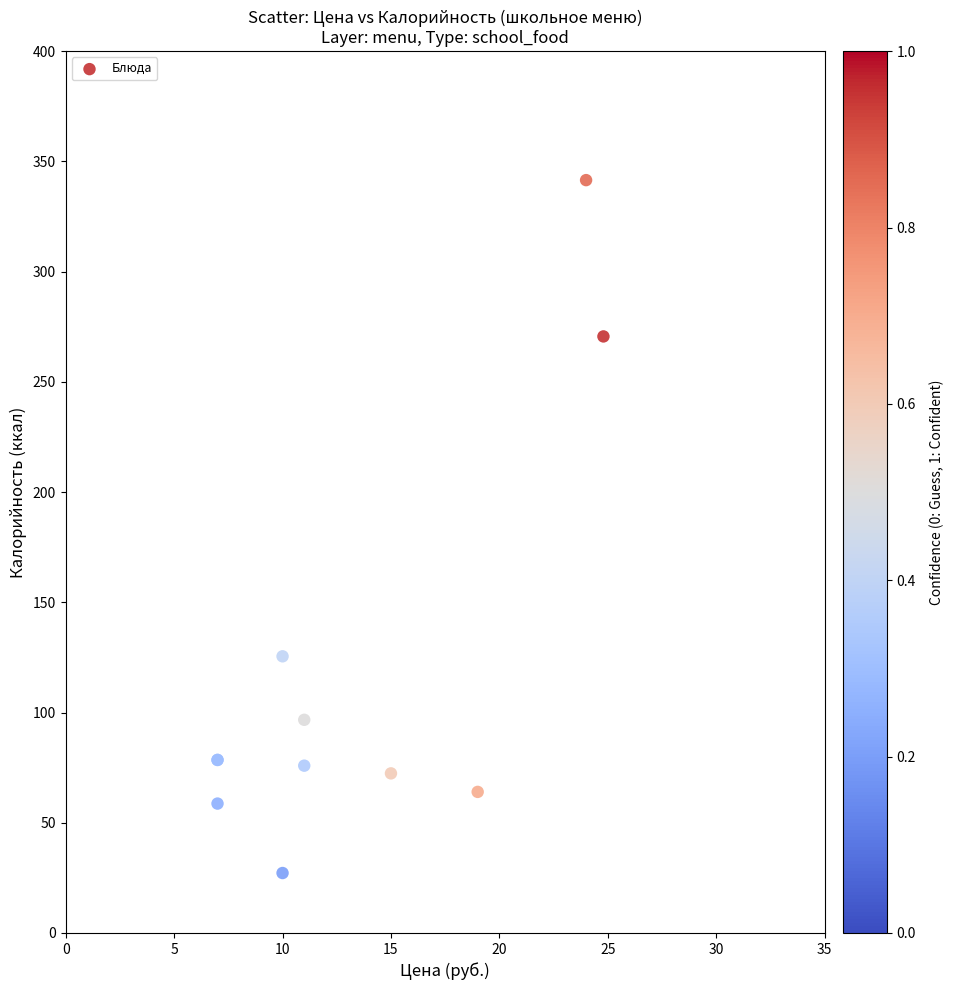

What Y value in the scatter plot is closest to 184?

125.5